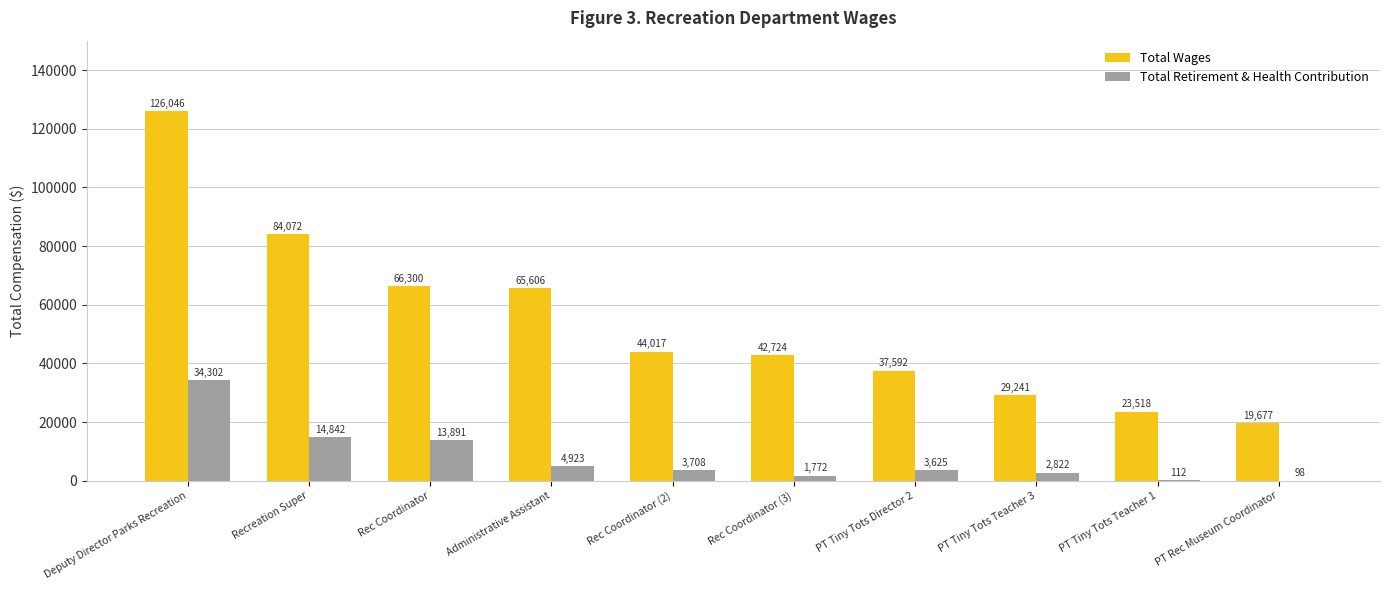

Which series has the largest total across all categories?

Total Wages